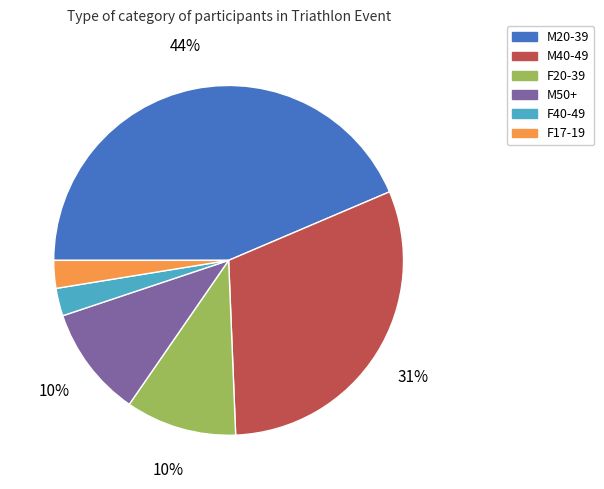

To the nearest percent, what is the difference between the F17-19 and M40-49 slice percentages?

28%